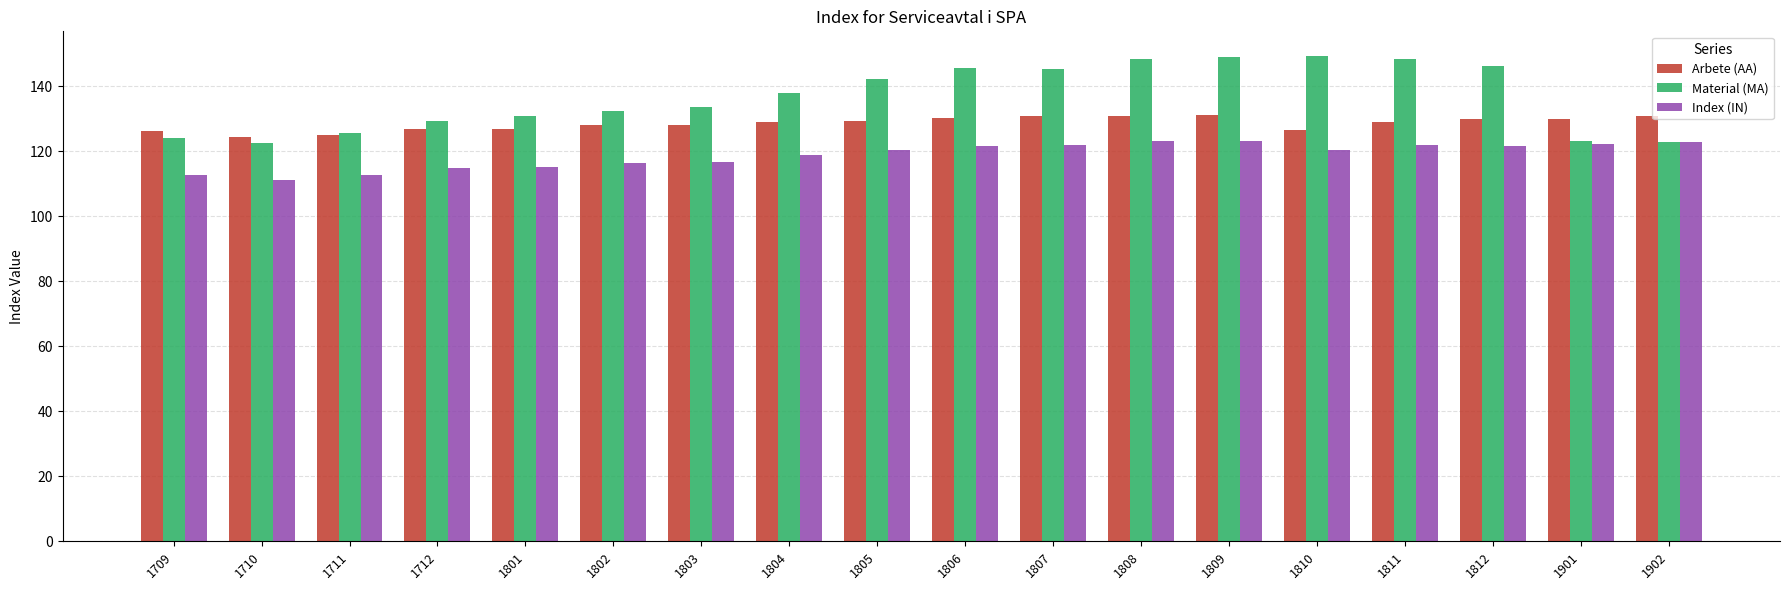

What is the difference between the maximum and minimum values in the Material (MA) series?

26.8